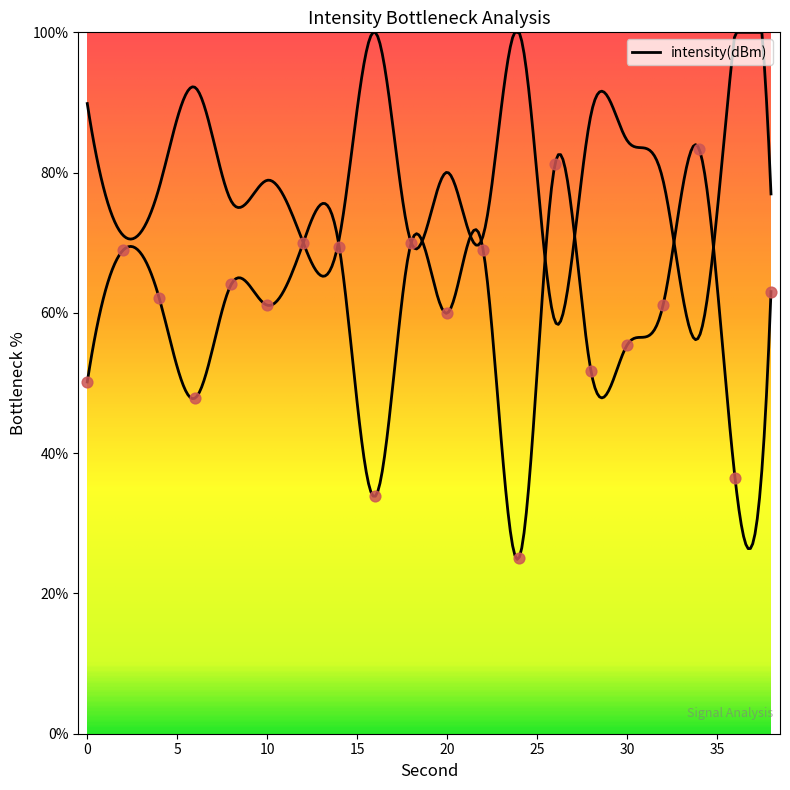

Which has a higher value, 2 or 4?

2